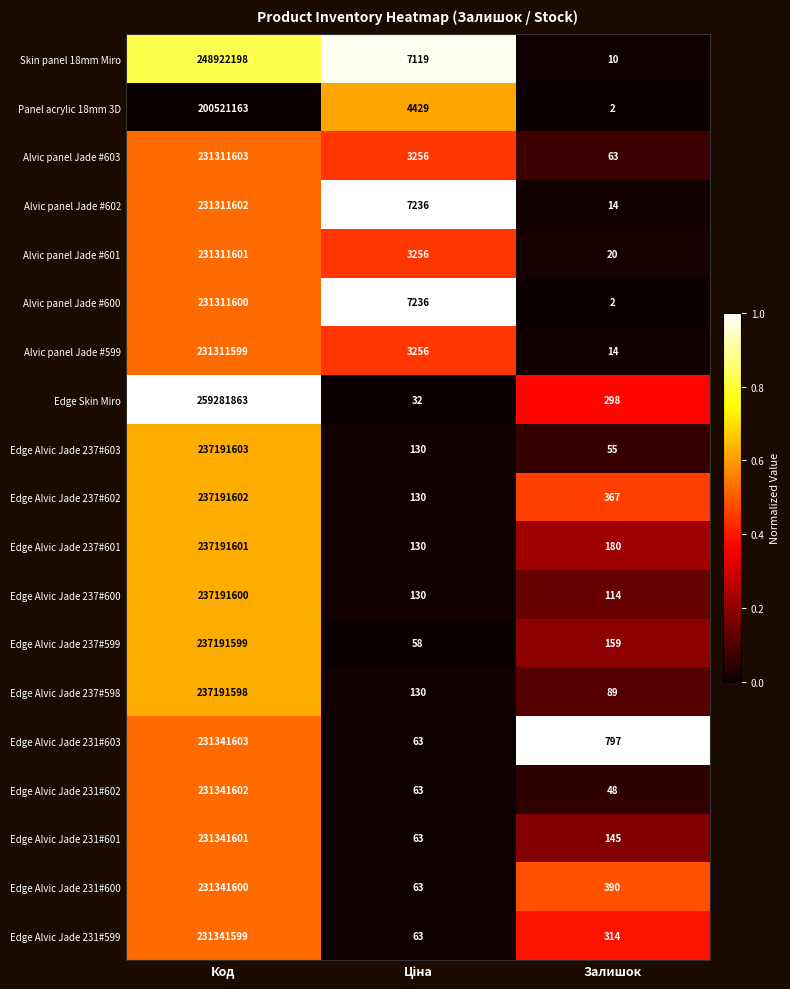

True or false: Panel acrylic 18mm 3D has a value of 319746168 at Код.

False